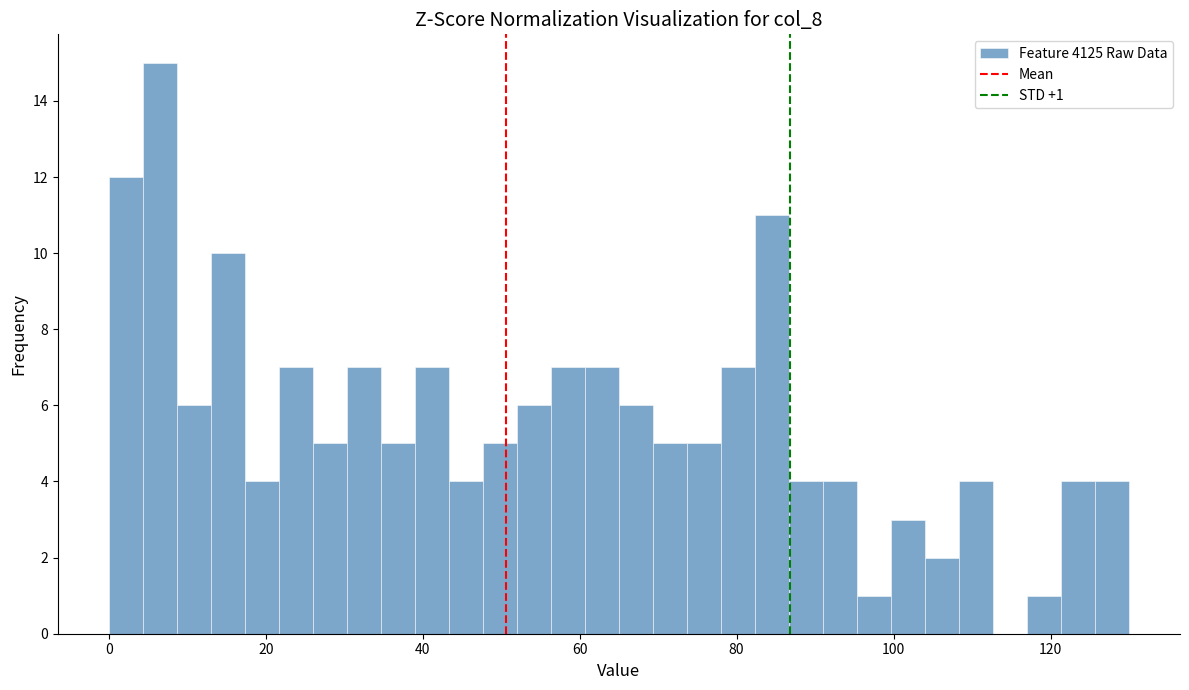

Around what value on the x-axis is the tallest bar? Give the approximate position of its centre, as read against the axis.

6